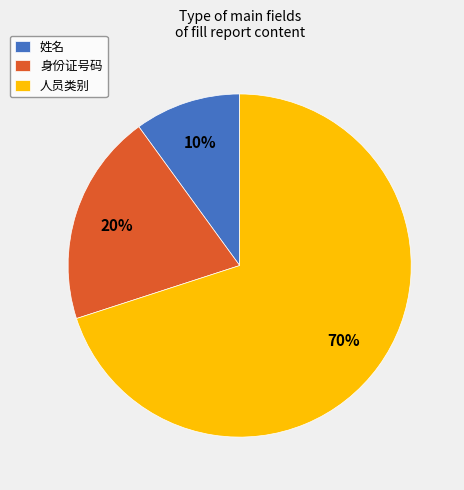

To the nearest percent, what is the combined percentage of 姓名 and 人员类别?

80%